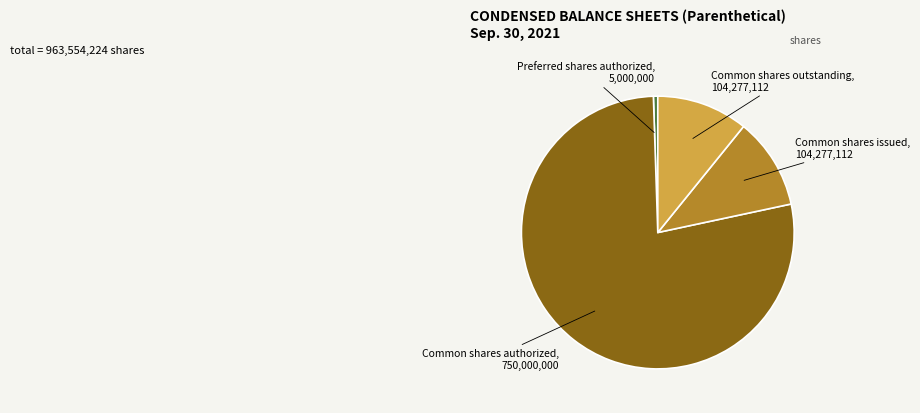

Is there a majority slice in this chart?

Yes